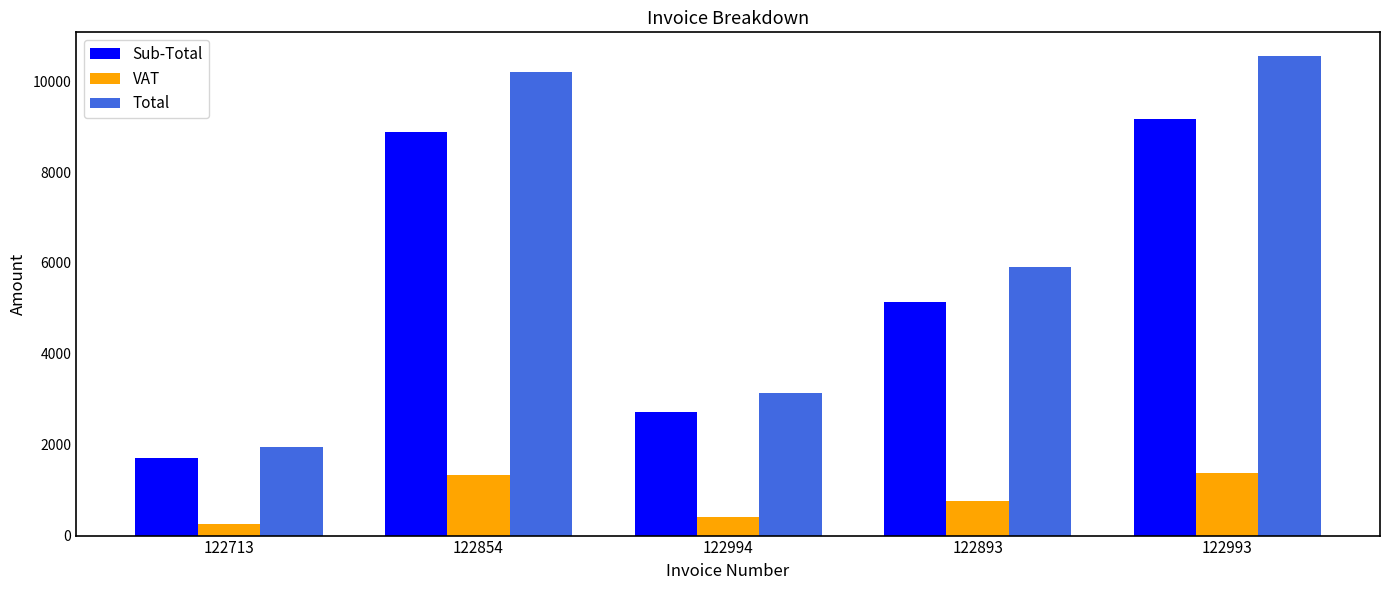

What is the value of the Sub-Total bar at the 1st from the left?

1704.5